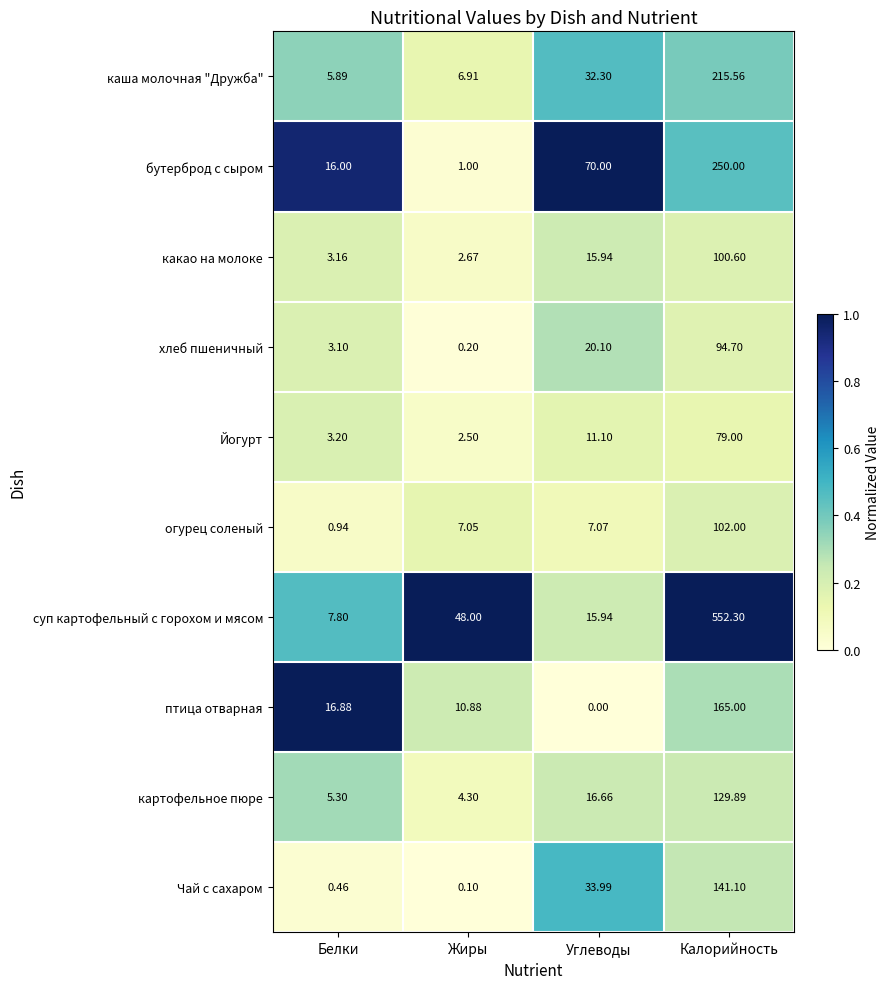

Which category has the lowest value in the птица отварная series?

Углеводы